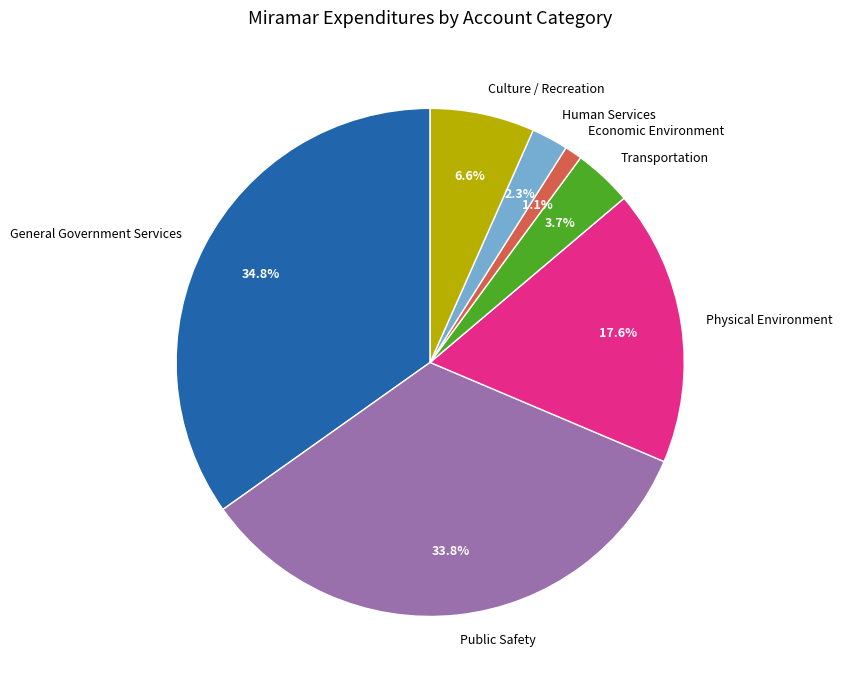

Which slice is the smallest?

Economic Environment